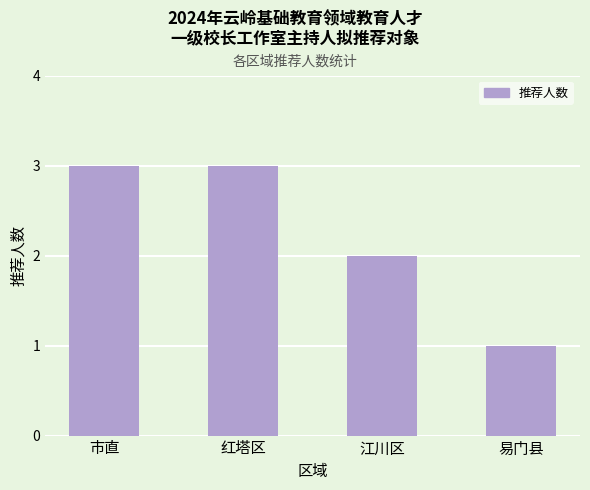

What is the label of the 3rd bar from the left?

江川区